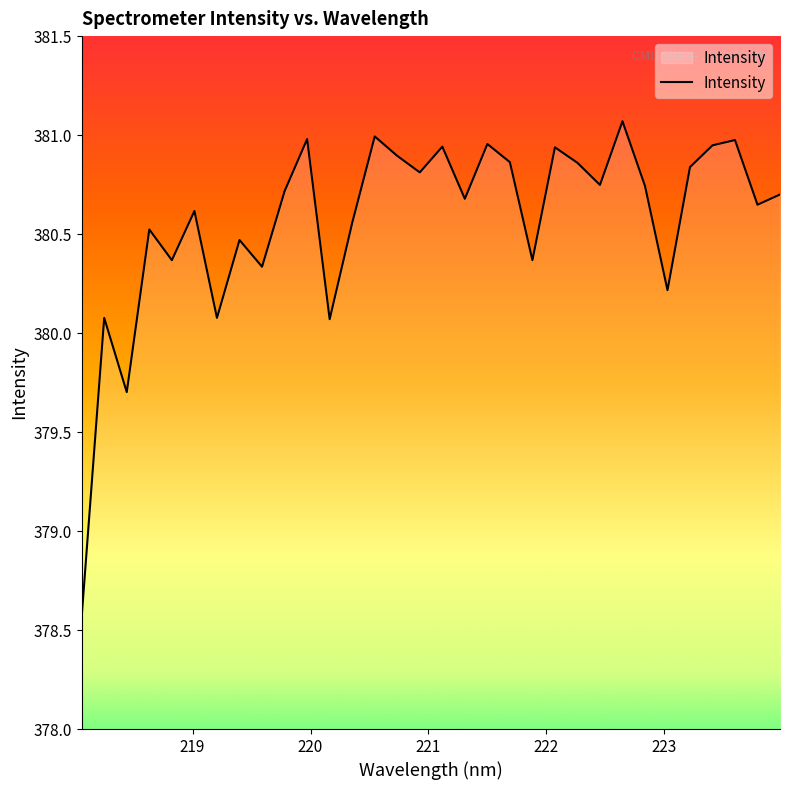

What is the greatest value displayed?

381.1